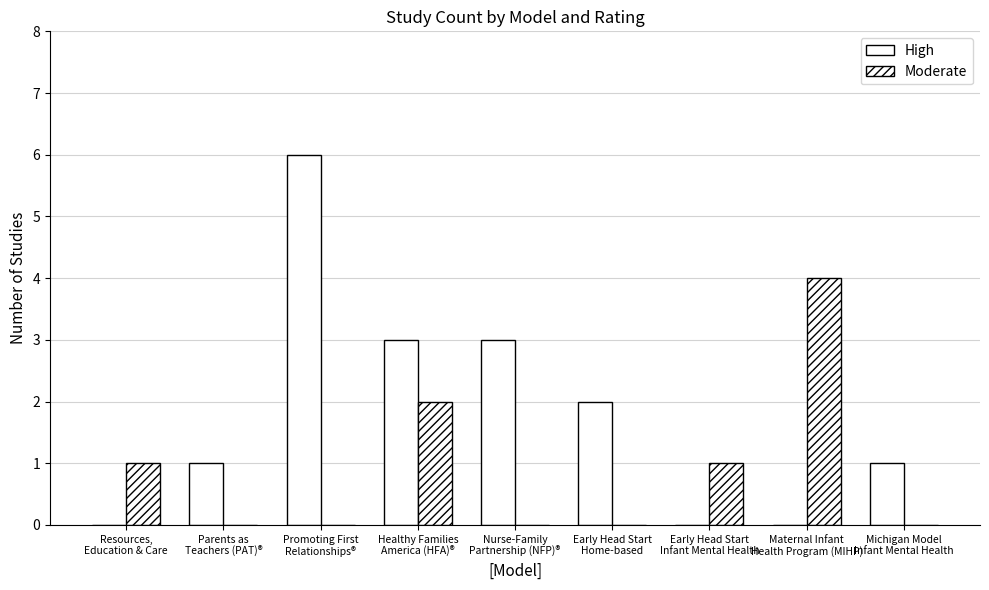

Rank the series by their average value, from lowest to highest.

Moderate, High